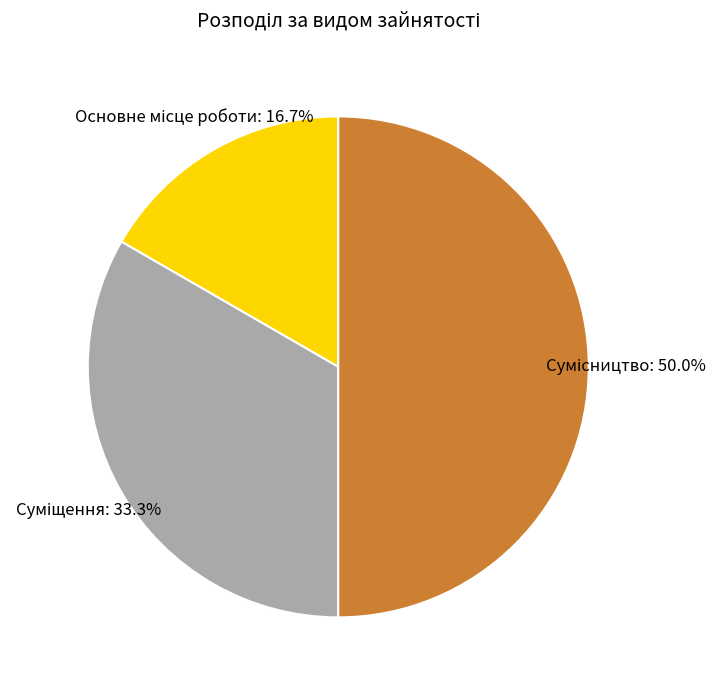

How many segments does this pie chart have?

3